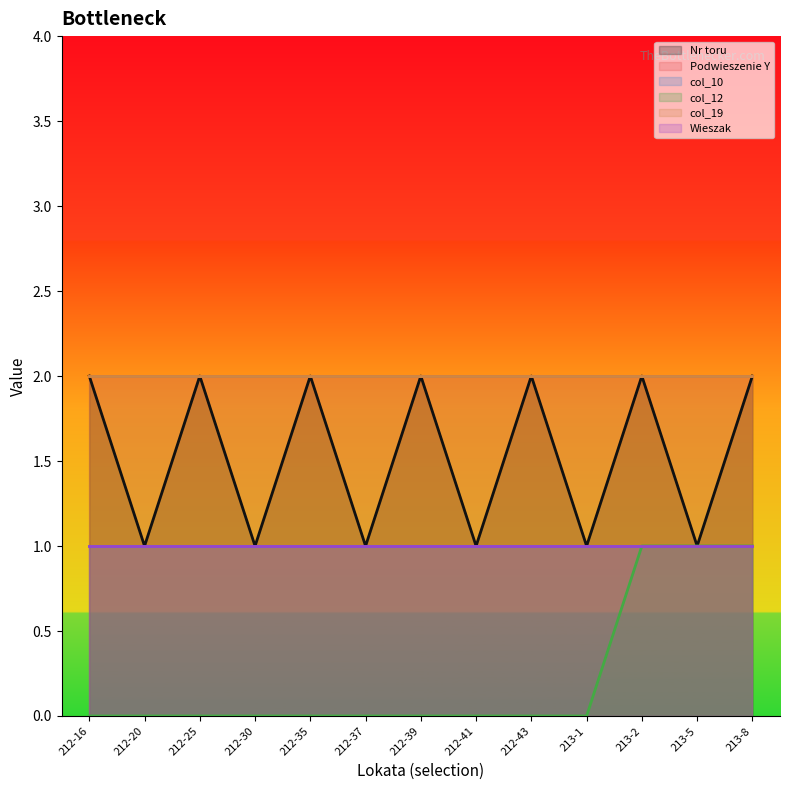

At 213-1, list the series in order from smallest to largest.

col_12, Nr toru, col_10, Wieszak, Podwieszenie Y, col_19